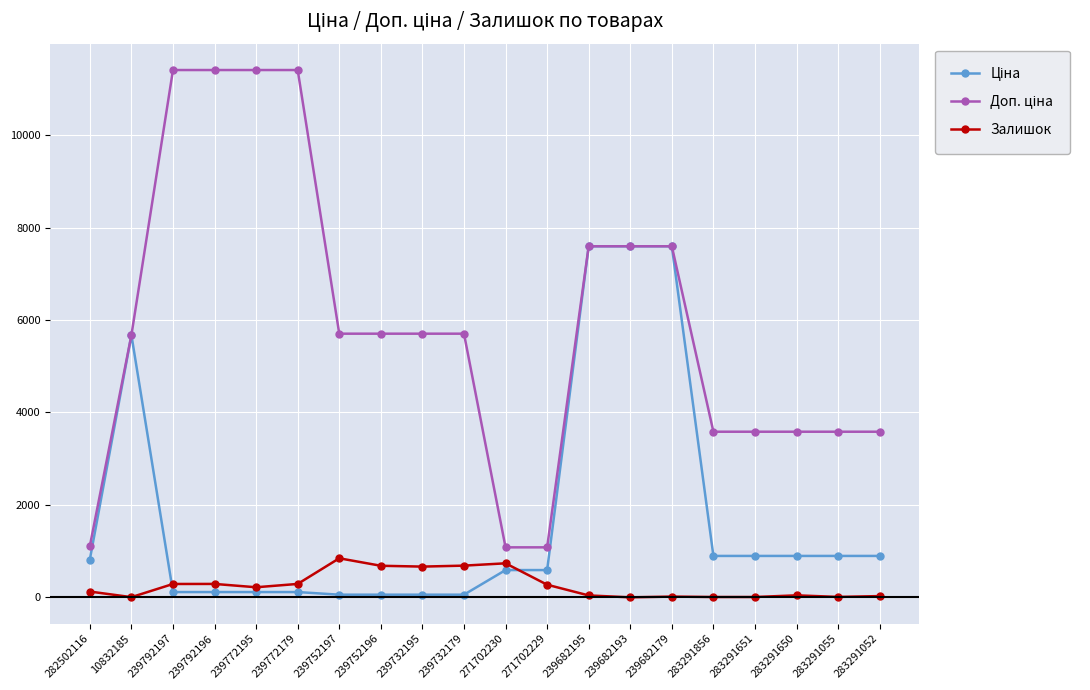

How many distinct data groups are displayed?

3